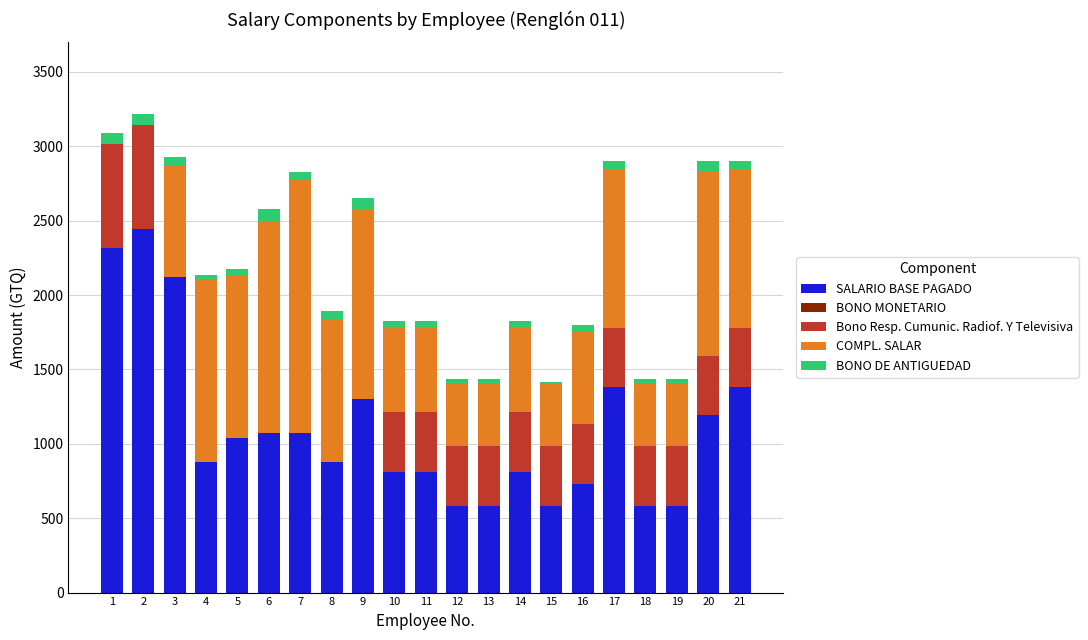

What is the total value across all series at 9?

2650.0